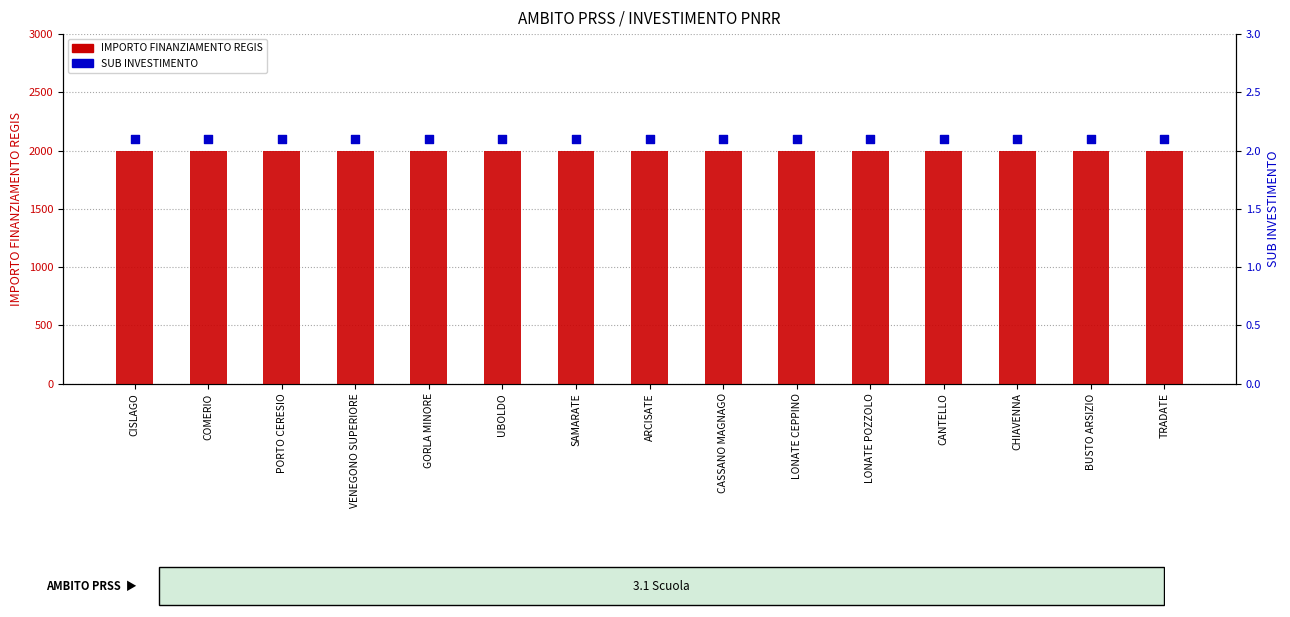

Which series has the largest total across all categories?

IMPORTO FINANZIAMENTO REGIS